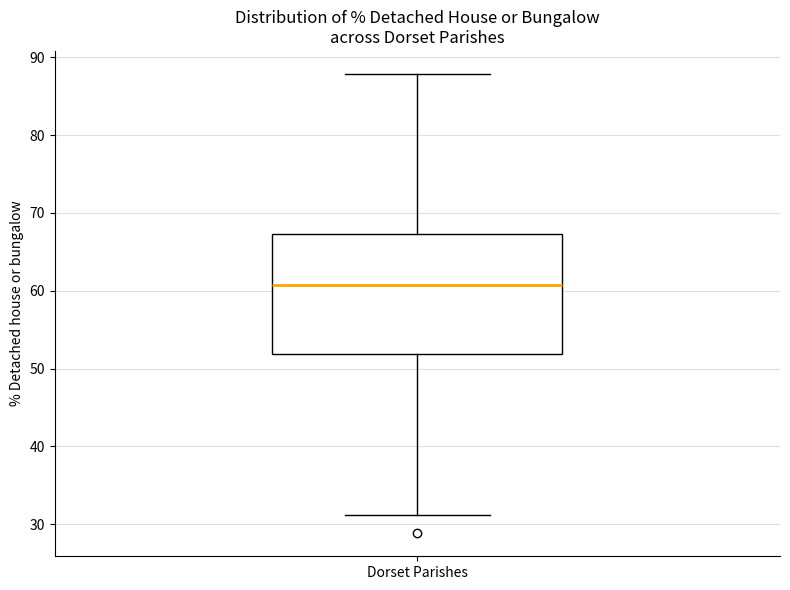

Read this box plot against the y-axis: the position of the median line, the range covered by the box, and the ends of both whiskers. The values are not printed on the chart, so give them approximately, as read against the axis.

median 61, box 52 to 67, whiskers 31 to 88